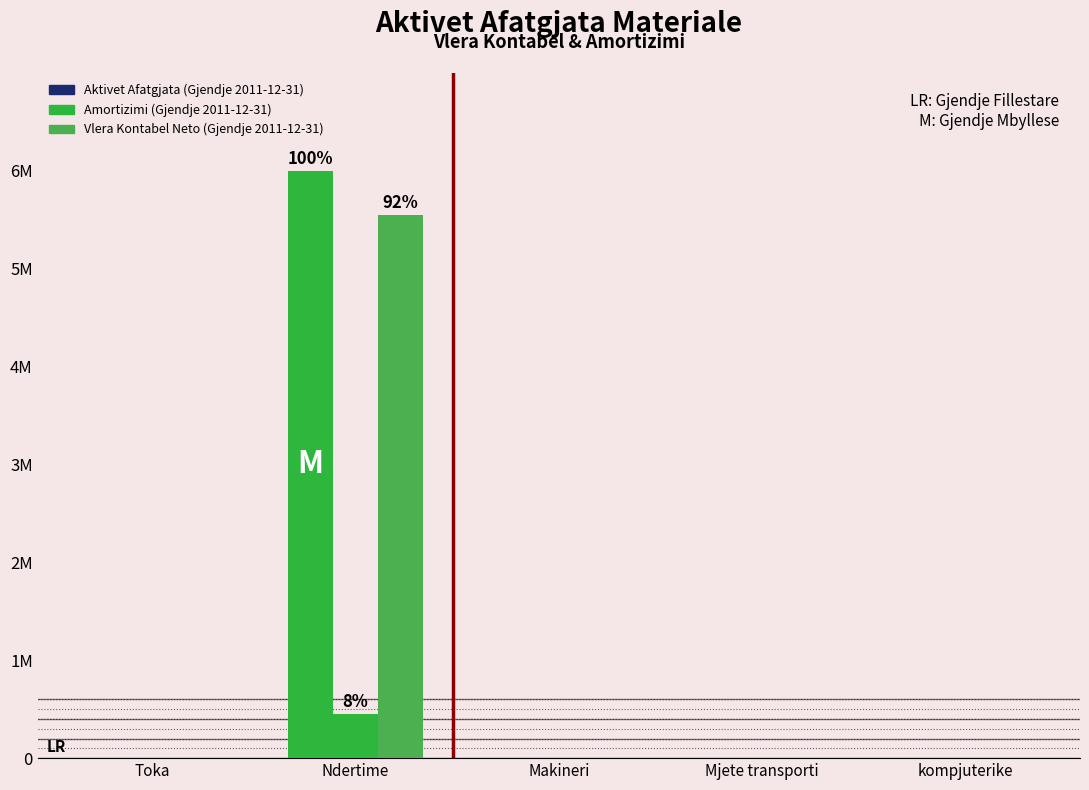

At which label is Vlera Kontabel Neto (Gjendje 2011-12-31) closest to 2775000?

Toka